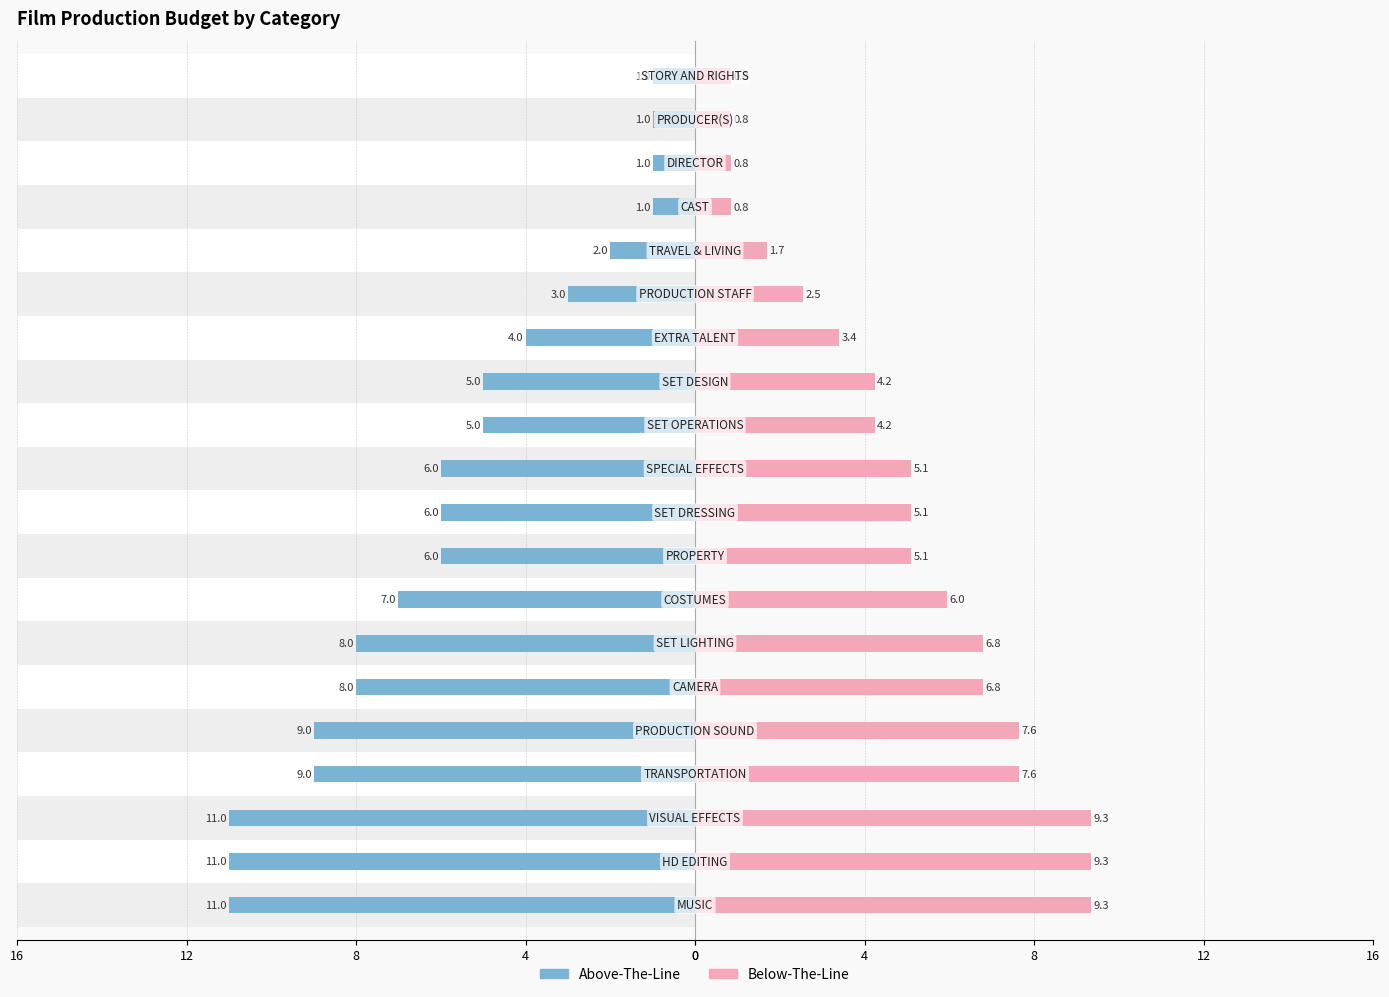

Count the number of data series in this chart.

2